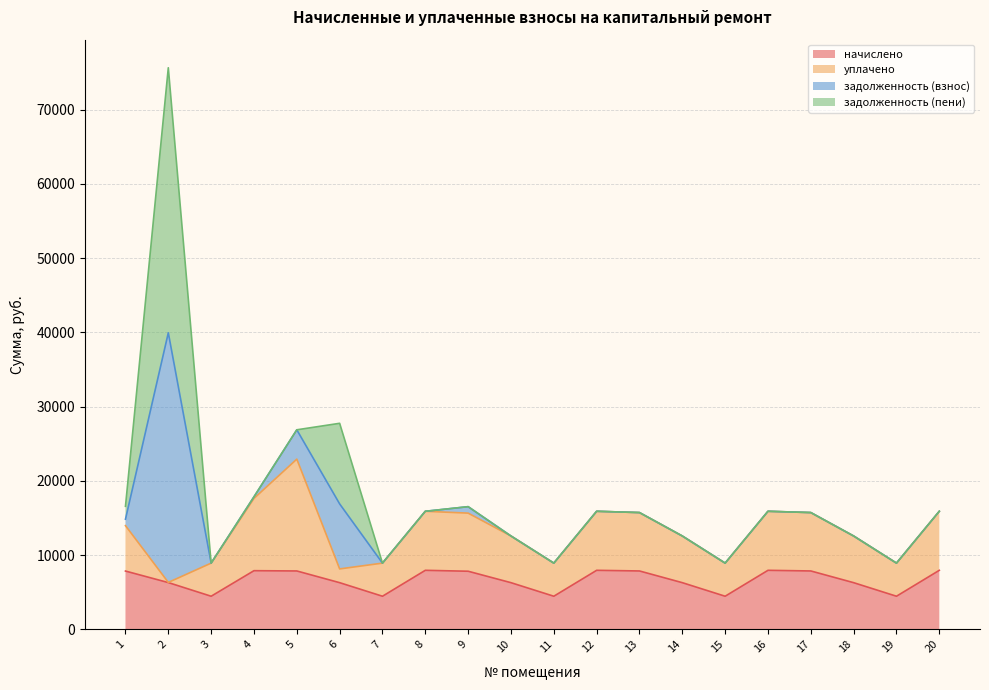

Which label corresponds to the largest value in the chart?

2